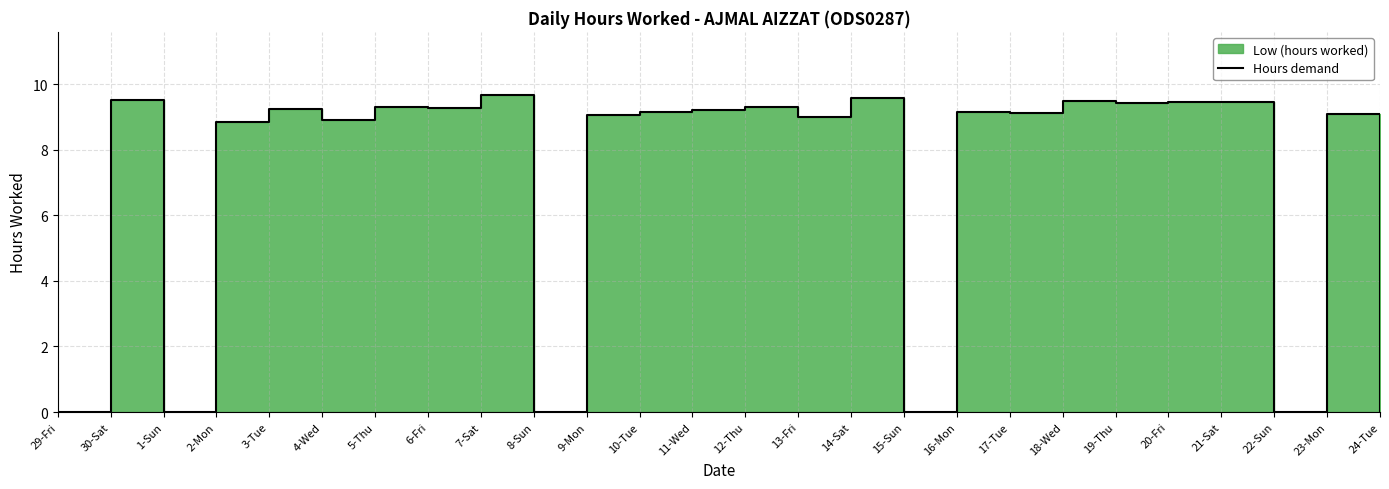

At which category does the data reach its first local peak?

30-Sat